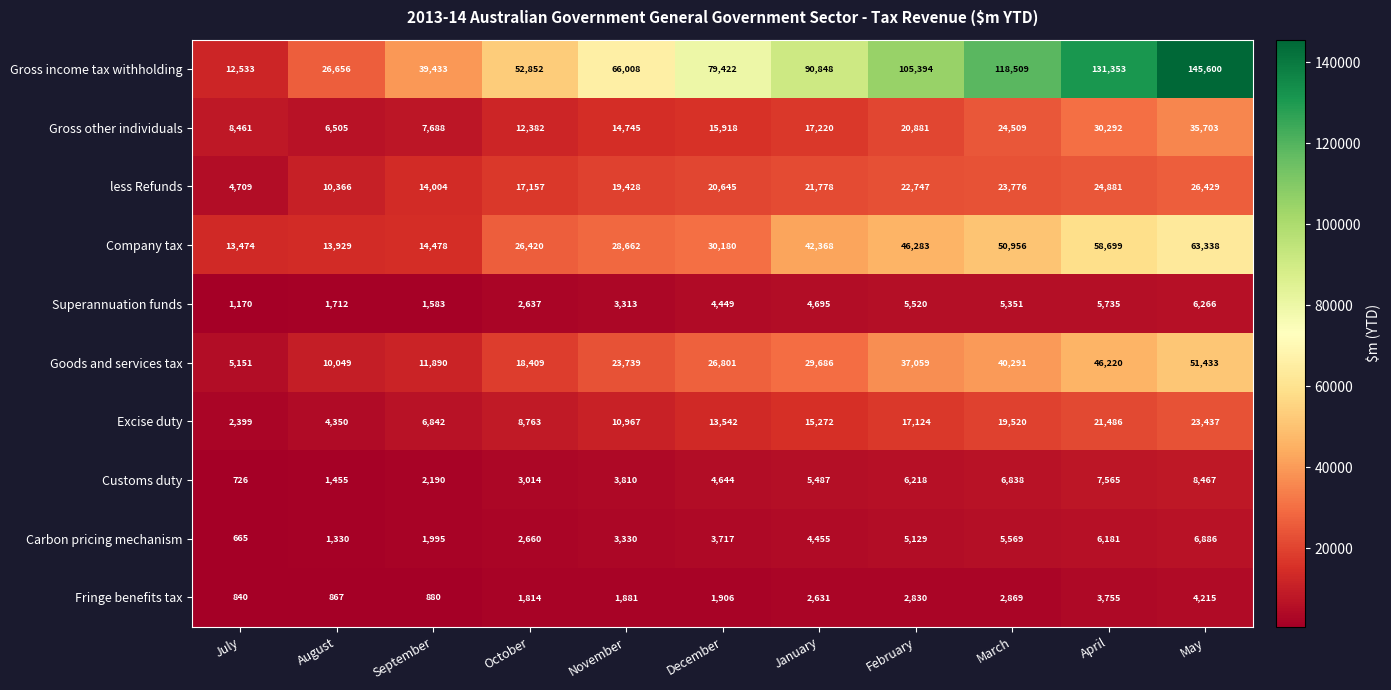

What is the sum of all Goods and services tax values?

300728